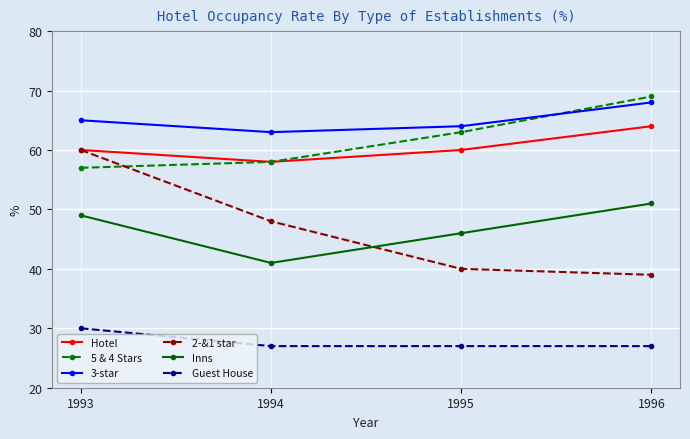

Is it true that 2-&1 star equals 48 at 1994?

True